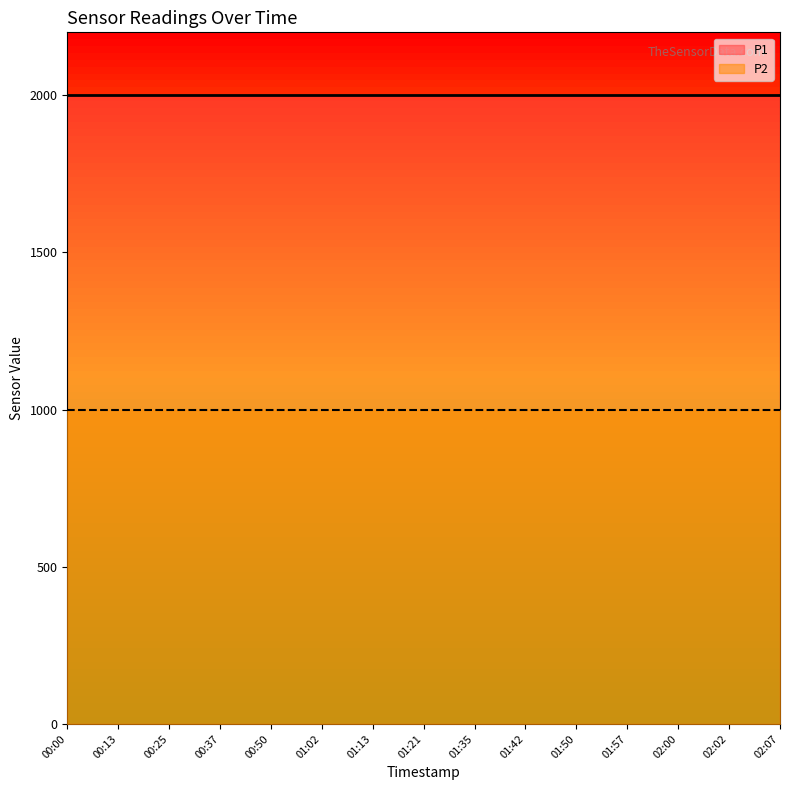

At which label is P1 closest to 1999?

00:00